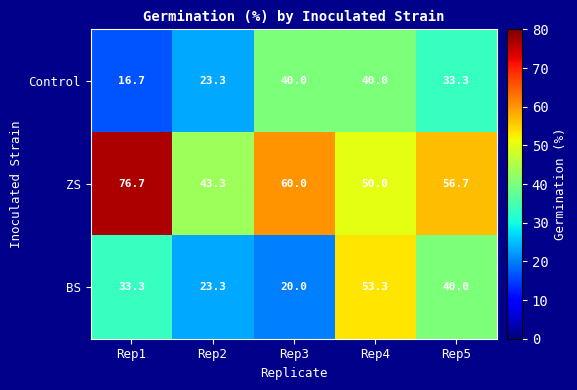

What is the sum of the ZS values at Rep1 and Rep5?

133.4